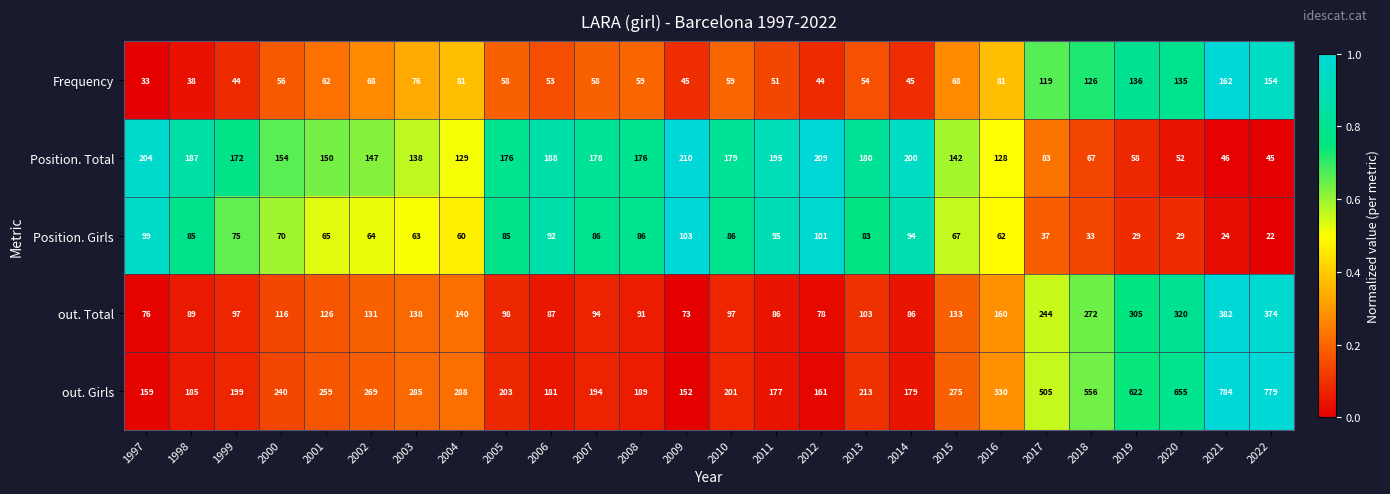

At which category is the sum across all series the highest?

2021